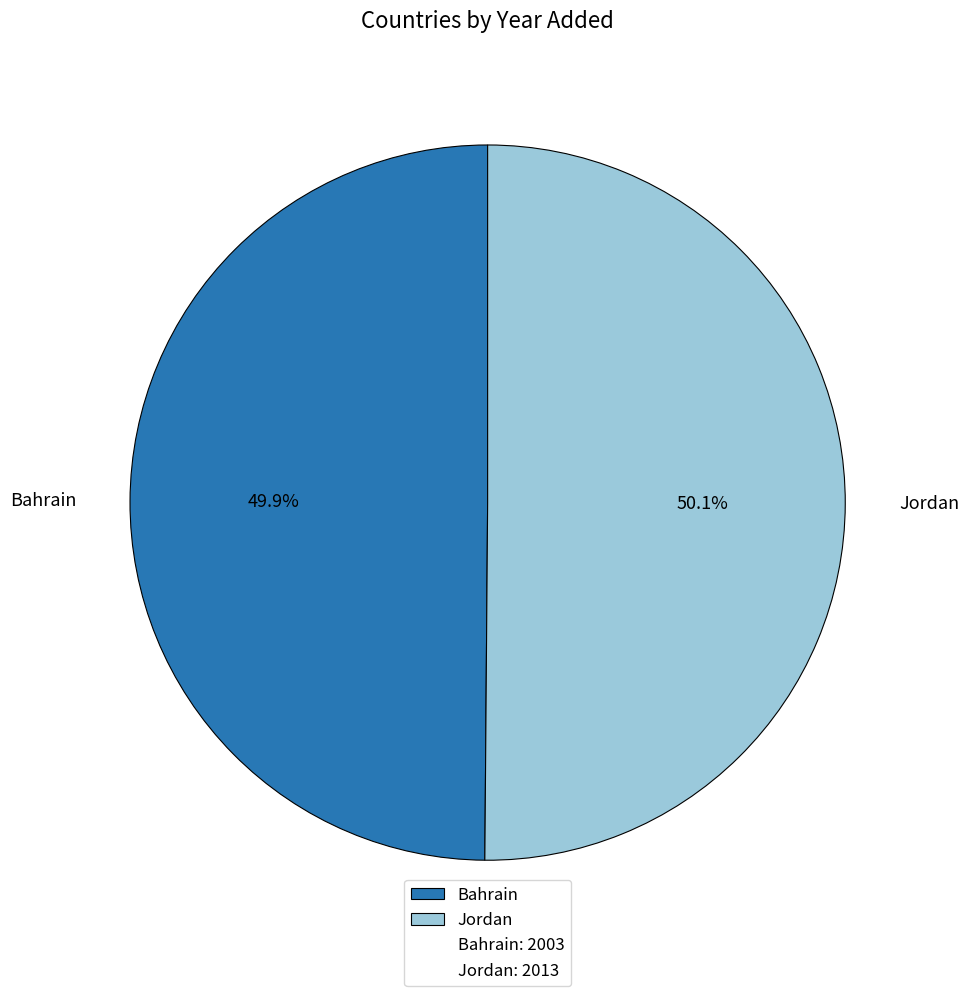

Do Jordan and Bahrain together represent more than half of the pie?

Yes